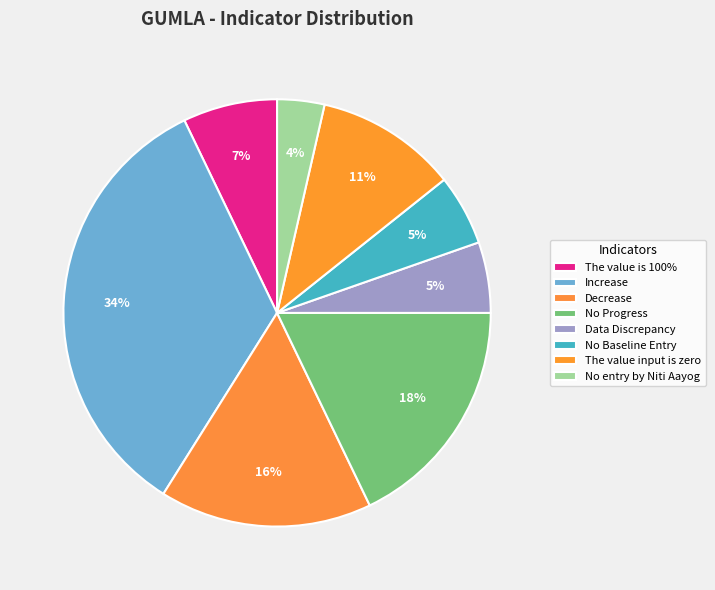

To the nearest percent, what is the combined percentage of Decrease and The value input is zero?

27%